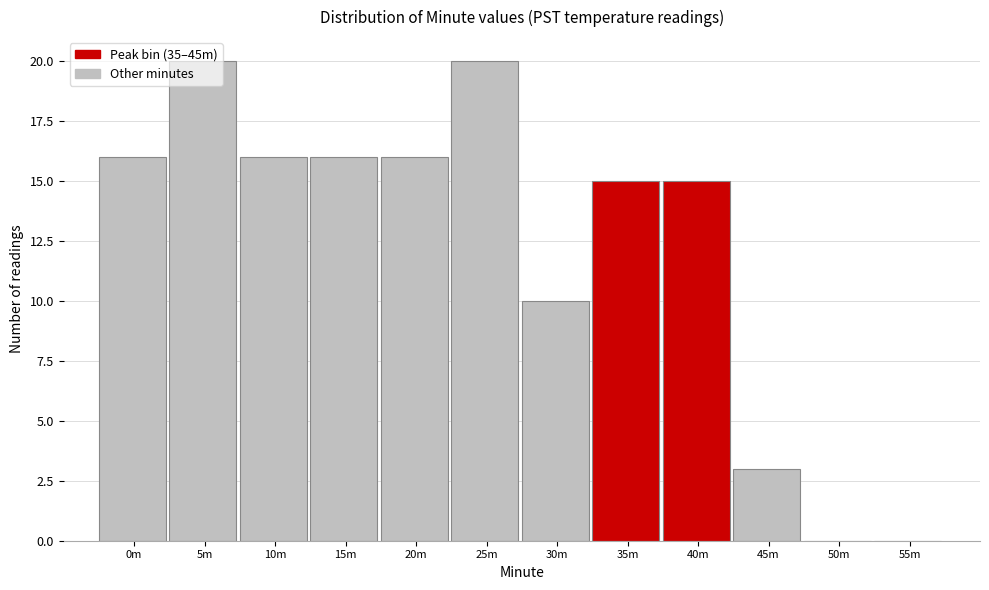

What is the sum of all values?

147